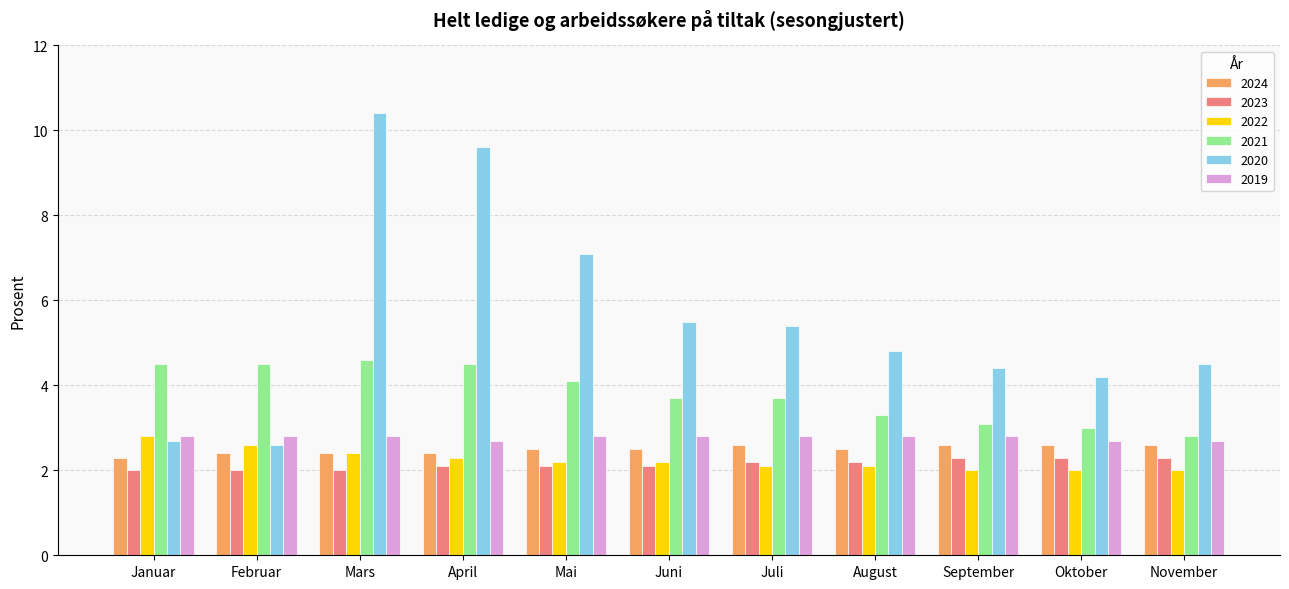

What is the label of the 10th bar from the left?

Oktober